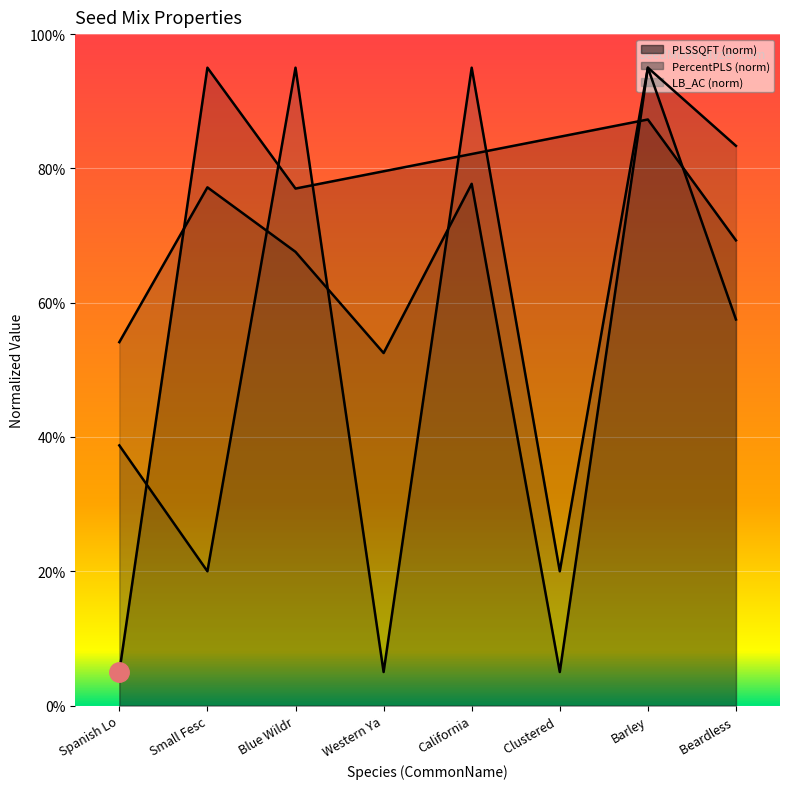

List the series in order of their peak value, lowest first.

PLSSQFT, PercentPLS, LB_AC